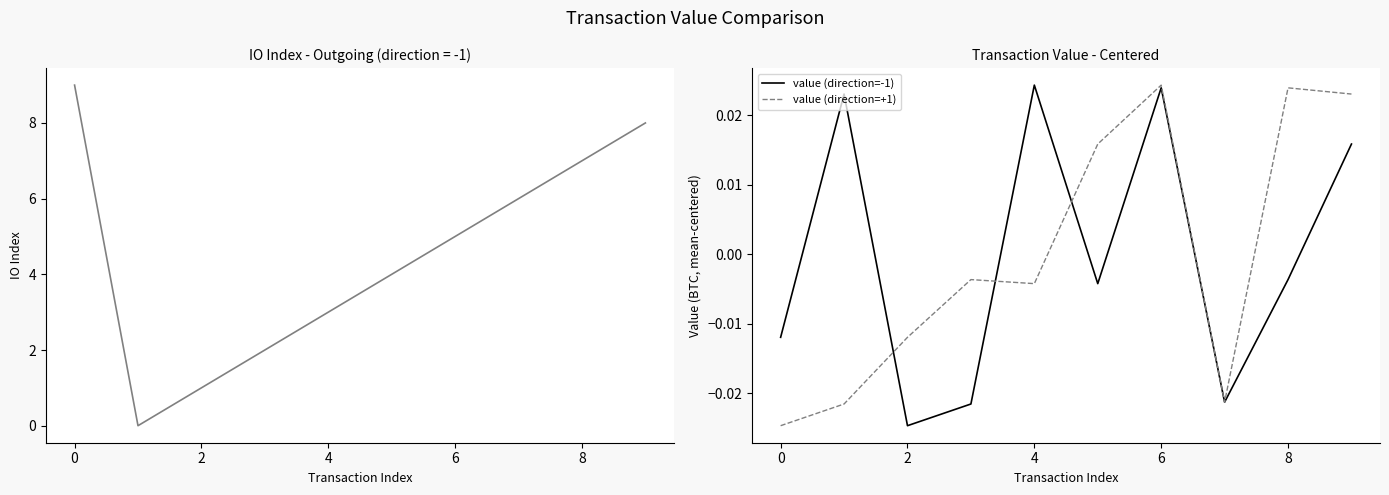

What is the label of the 3rd point from the left?

2